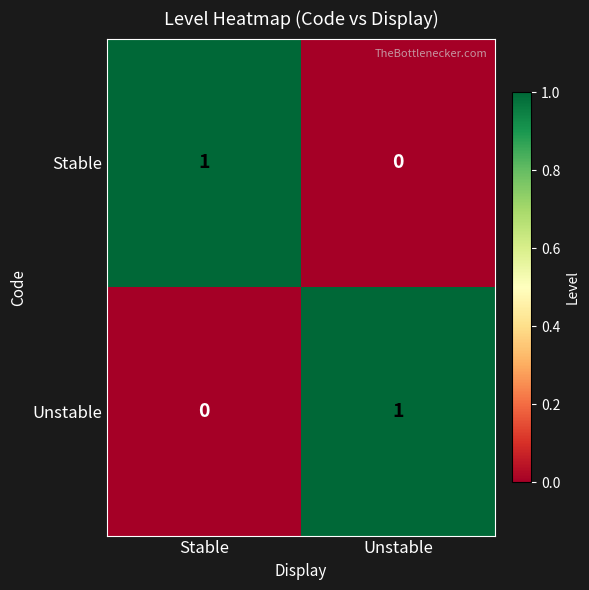

How many distinct data groups are displayed?

2